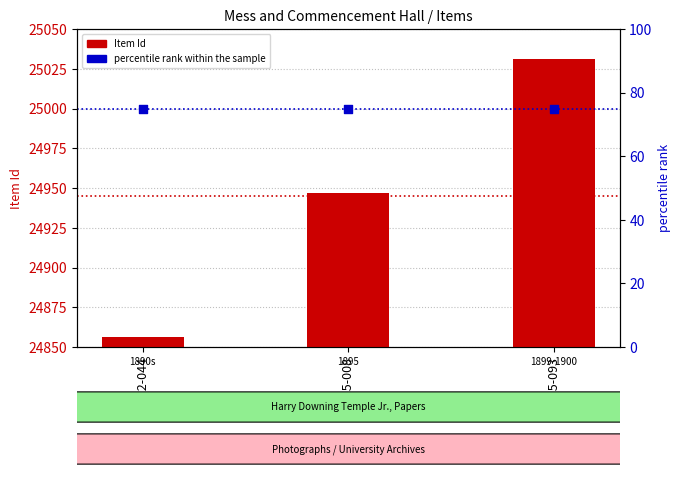

Which series has the widest spread of Y values?

Item Id